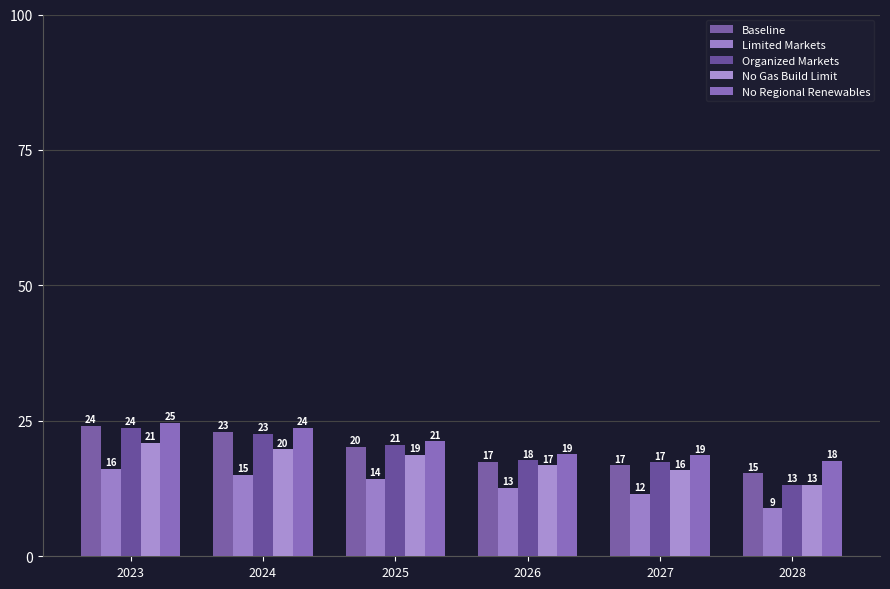

List the labels in order of No Gas Build Limit value, smallest first.

2028, 2027, 2026, 2025, 2024, 2023